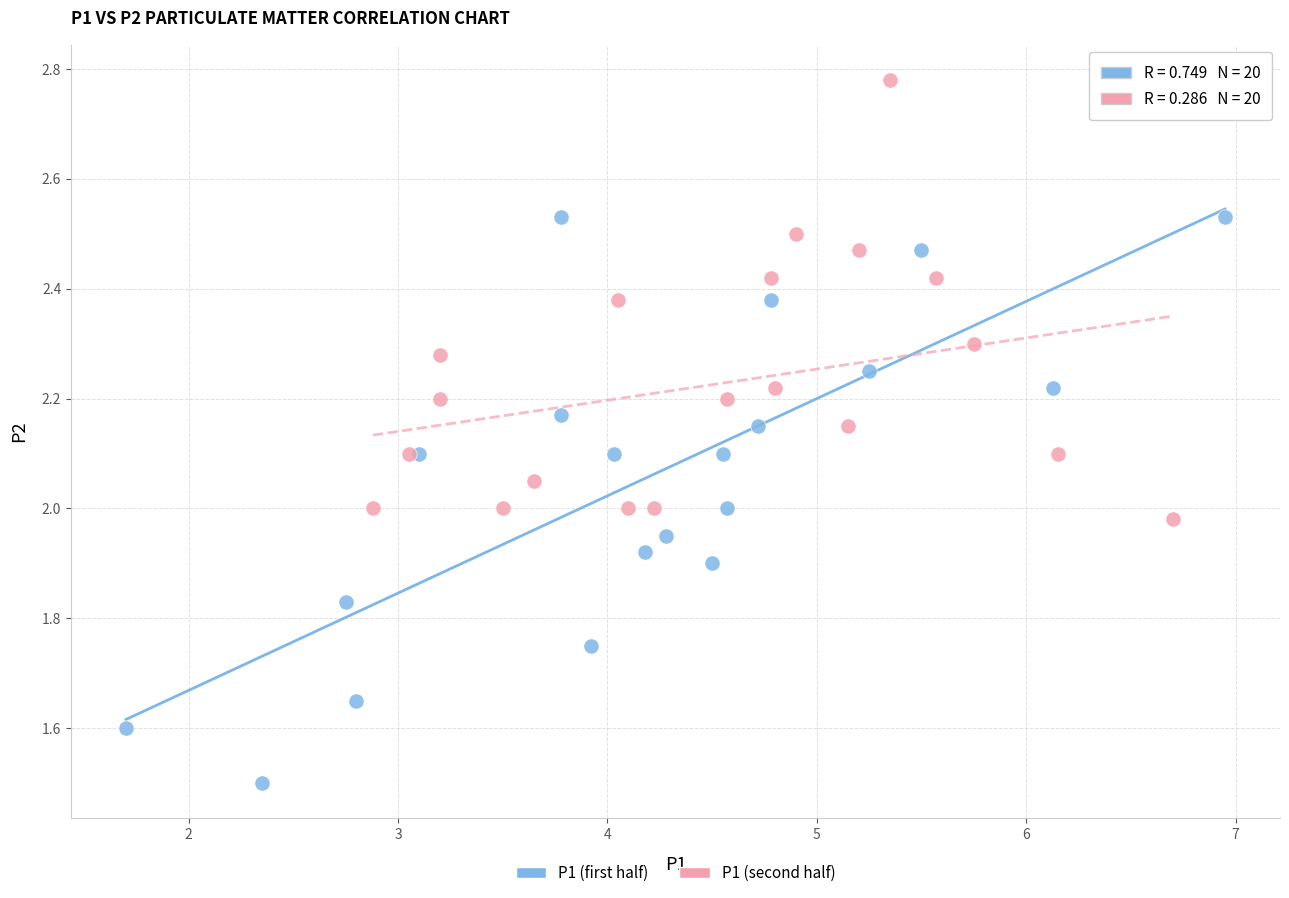

Which series contains the highest Y value?

P1 (second half)